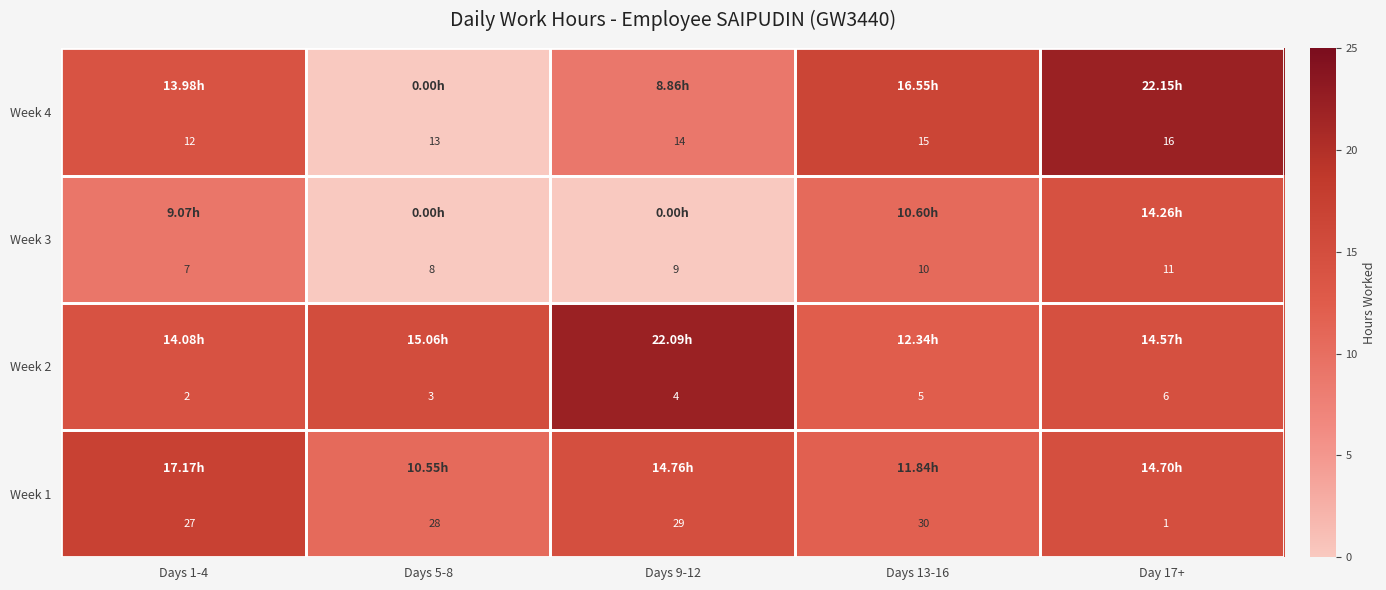

What is the difference between the maximum and minimum values in the Week 4 series?

4